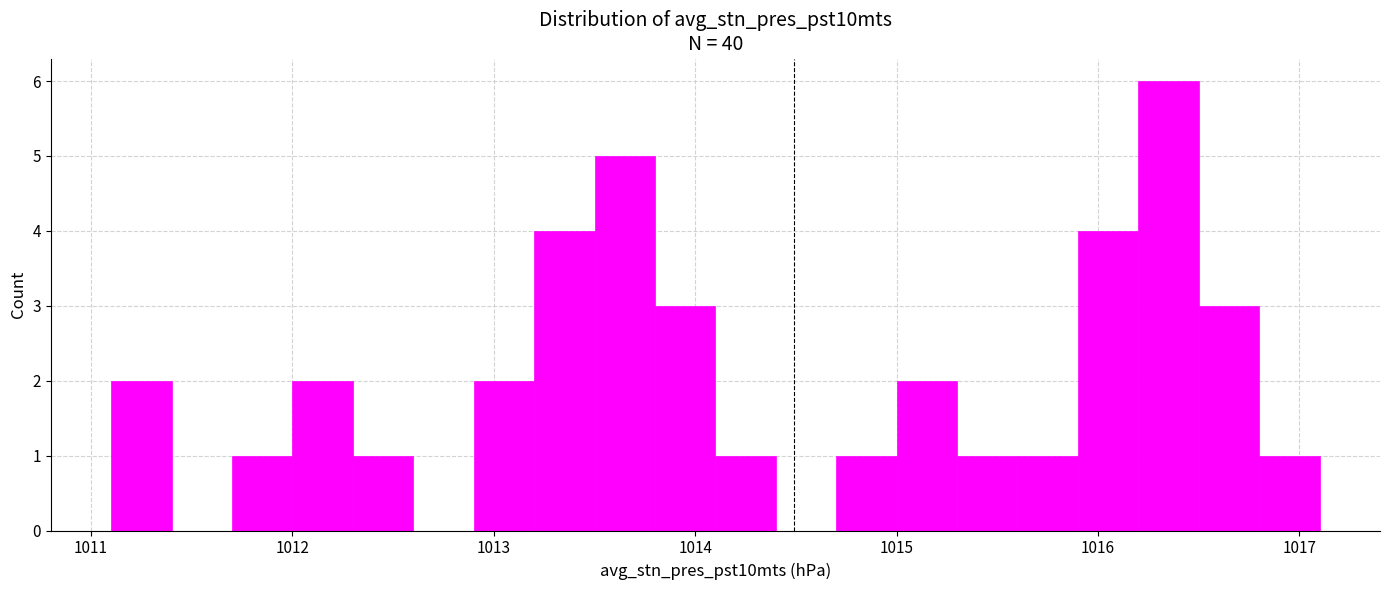

Read against the x-axis, roughly where is the centre of the tallest bar?

1016.4